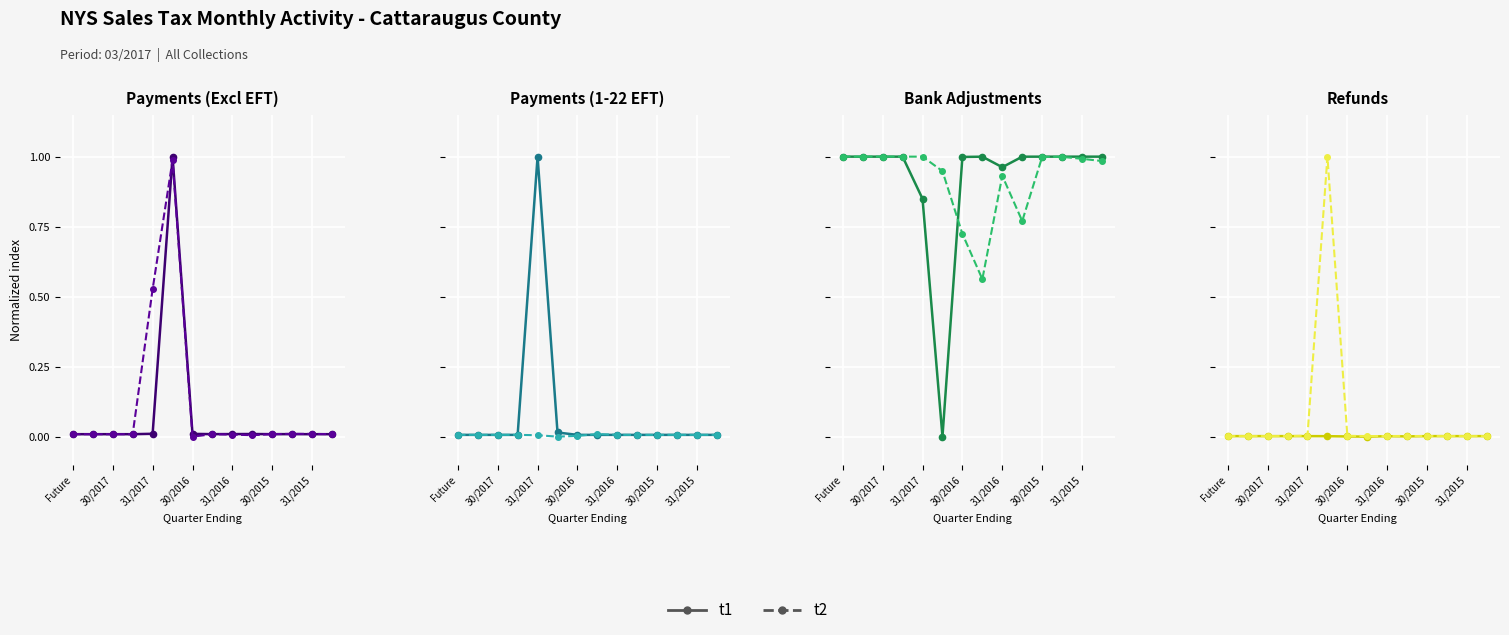

What is the sum of the t2 values at 30/2015 and 12?

1.0